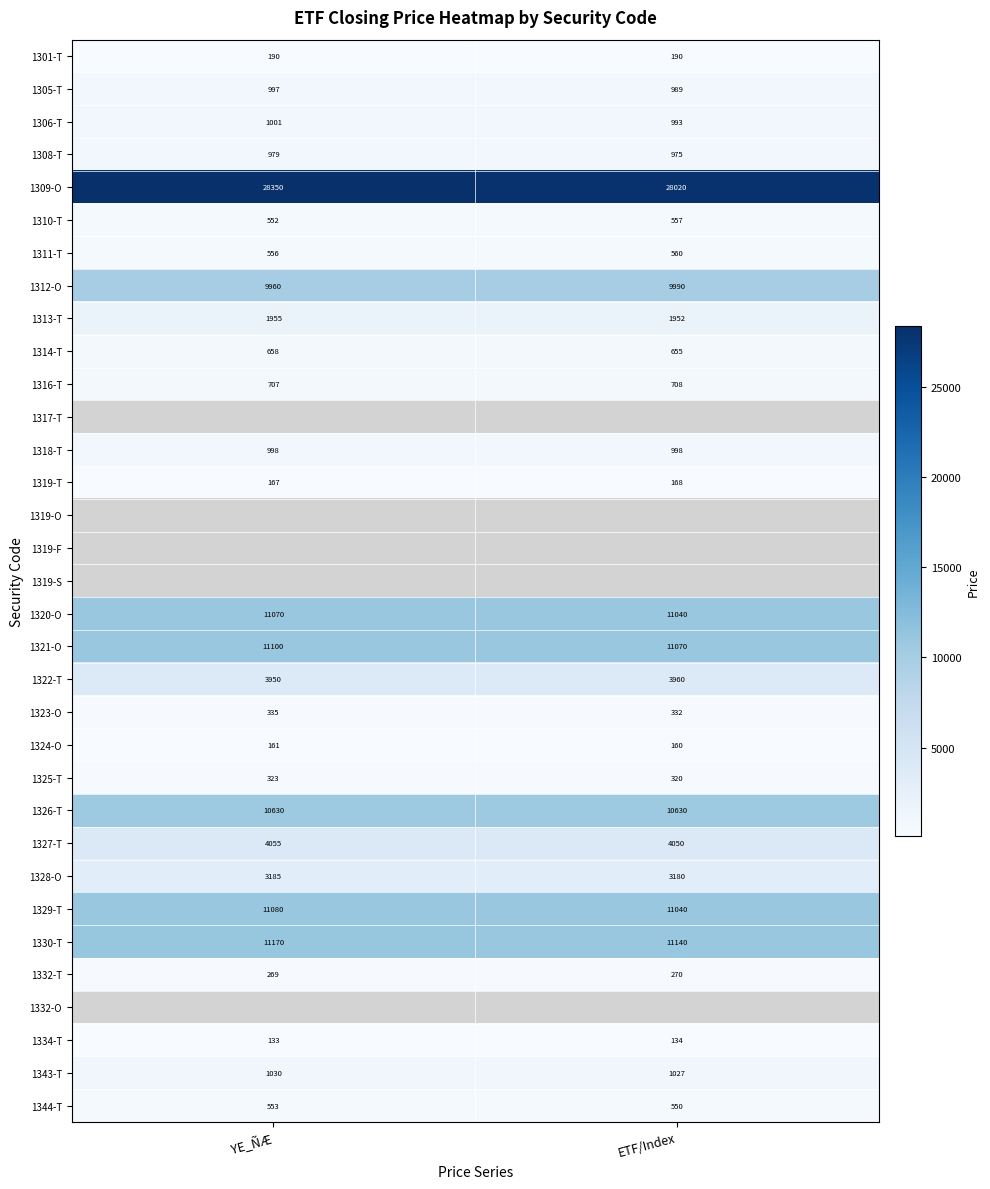

What is the sum of all 1334-T values?

267